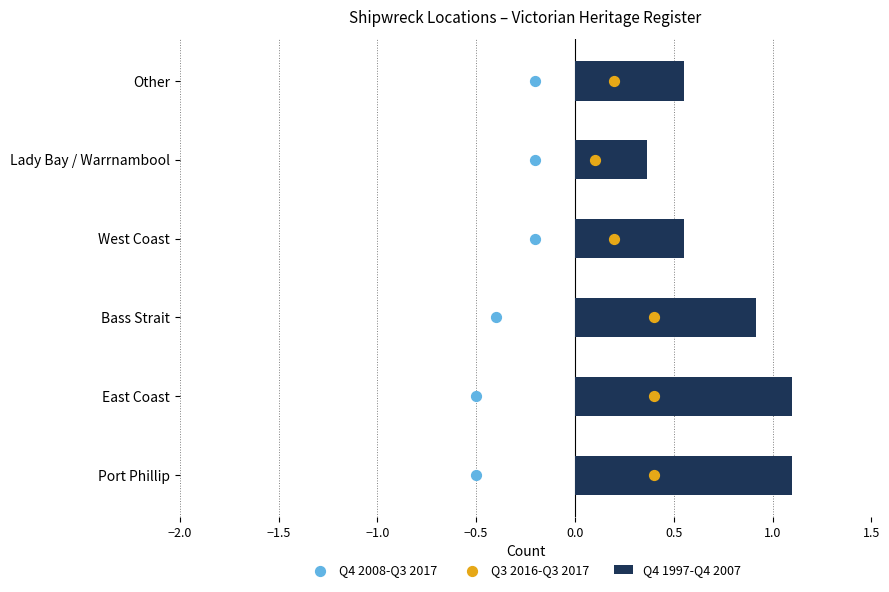

The value of Q4 1997-Q4 2007 at Port Phillip is 0.5. True or false?

False